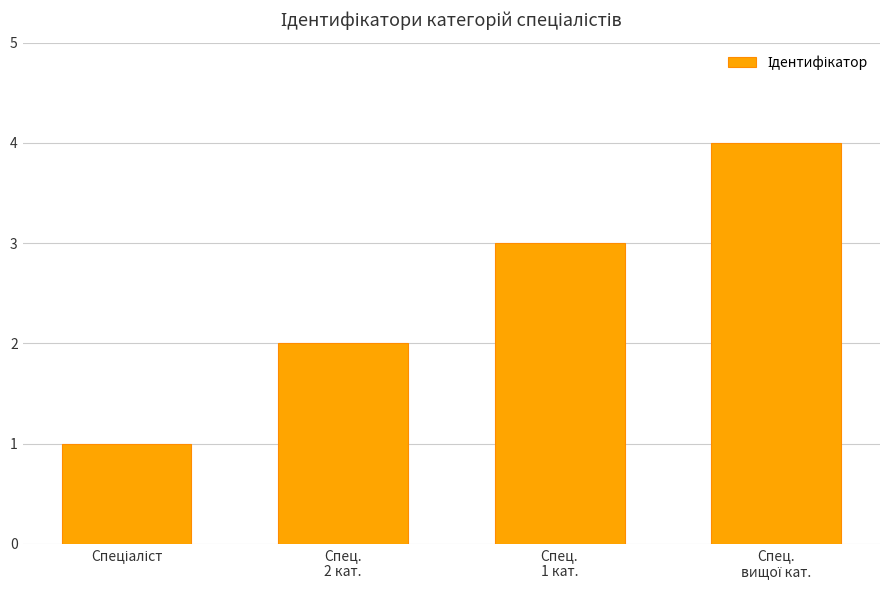

What is the sum of all values?

10